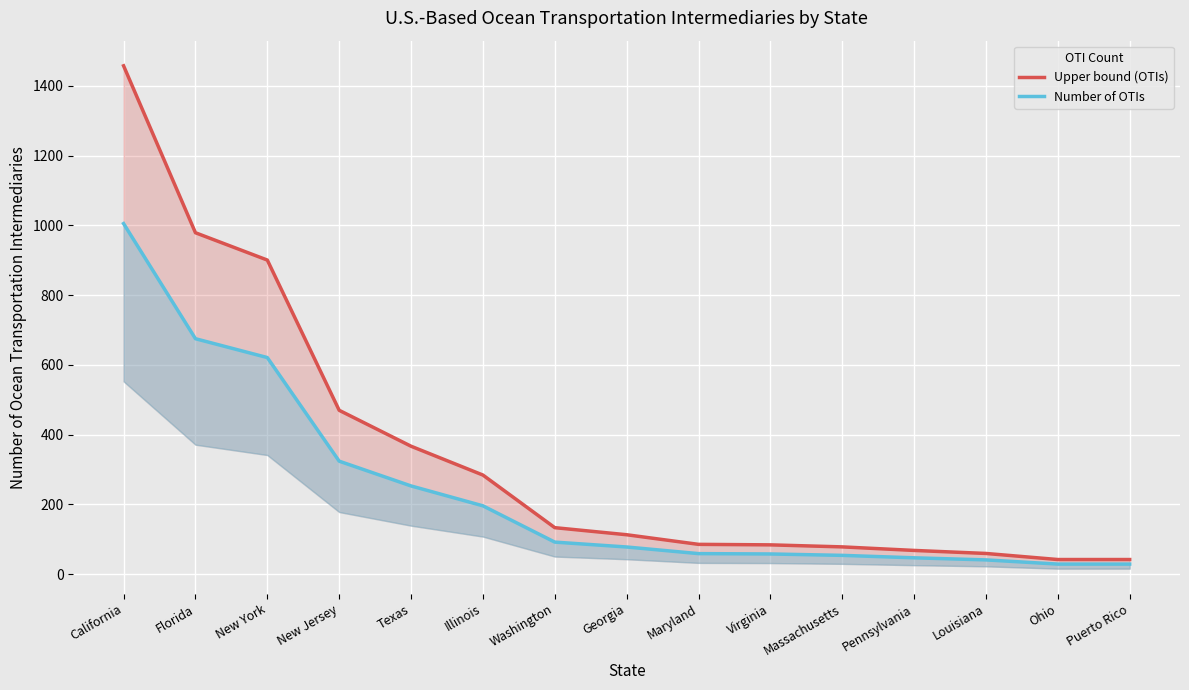

Which series has the widest spread of values?

Upper bound (OTIs)